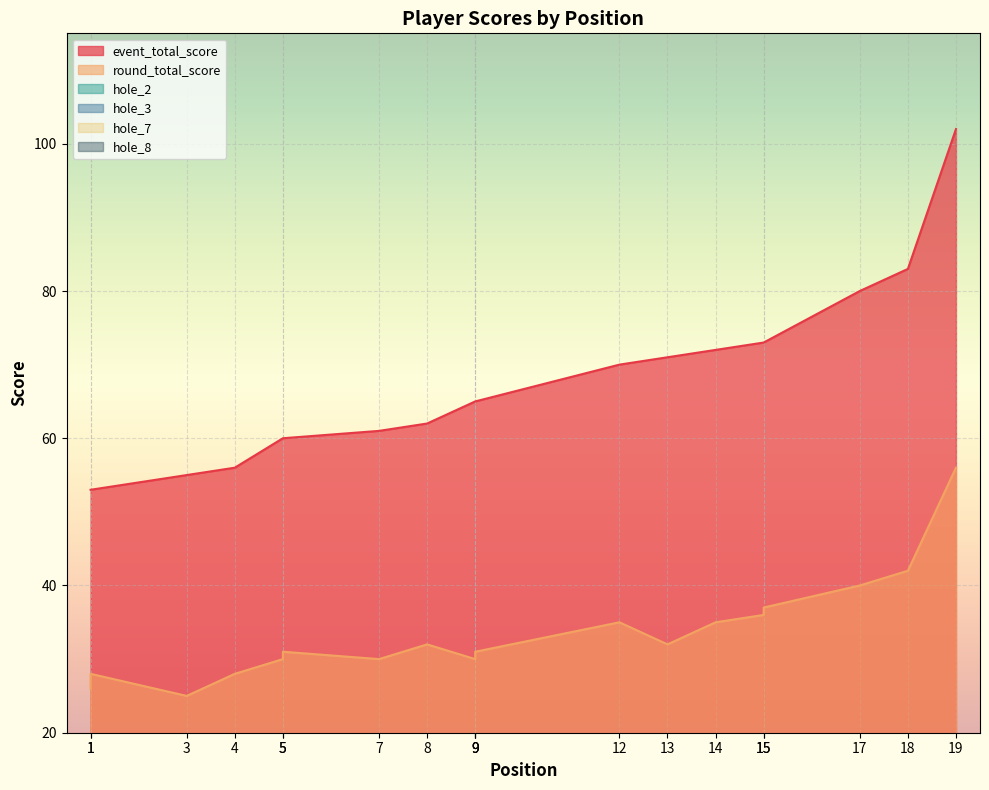

Which series has the widest spread of values?

event_total_score